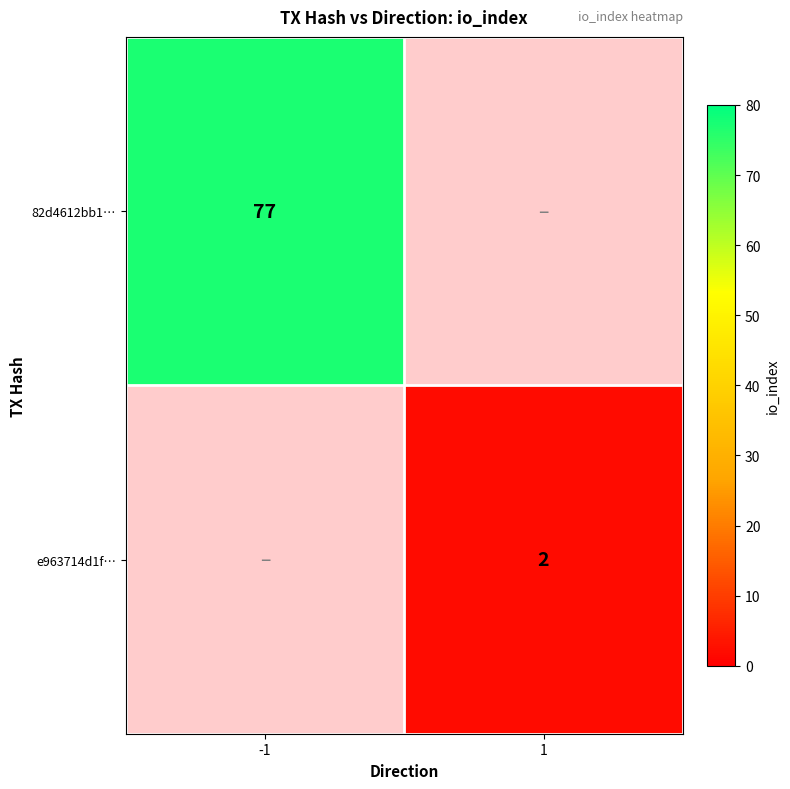

Which has a higher value, 1 or -1?

-1